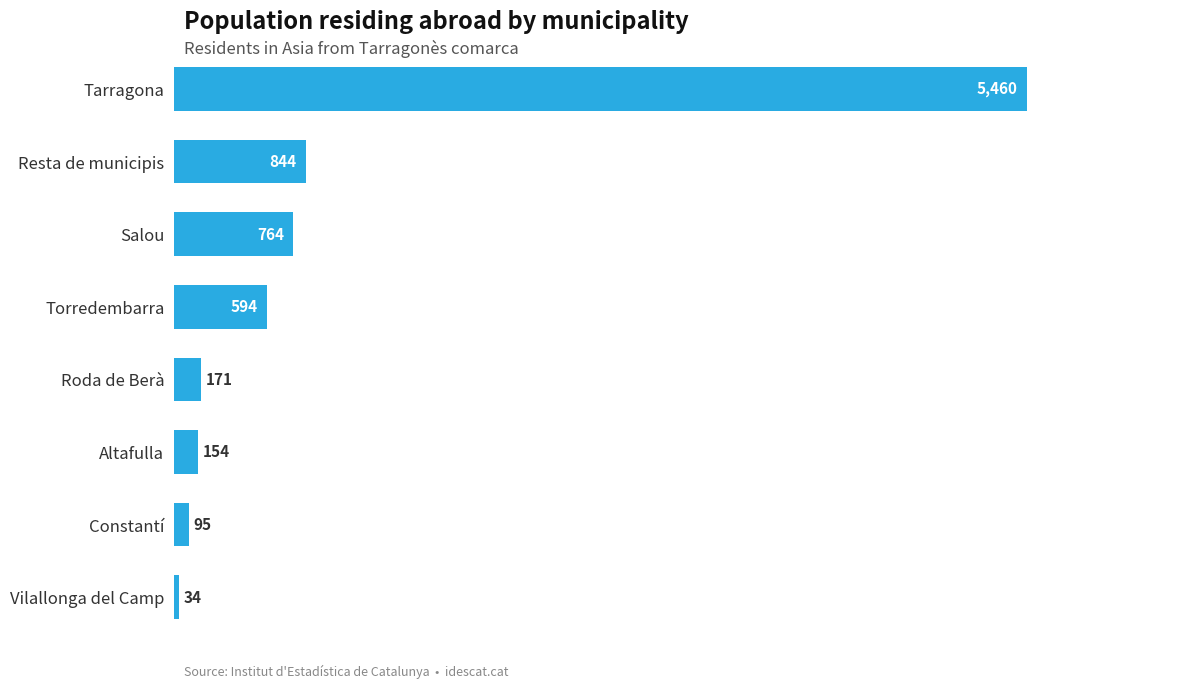

What is the difference between the maximum and second lowest values?

5365